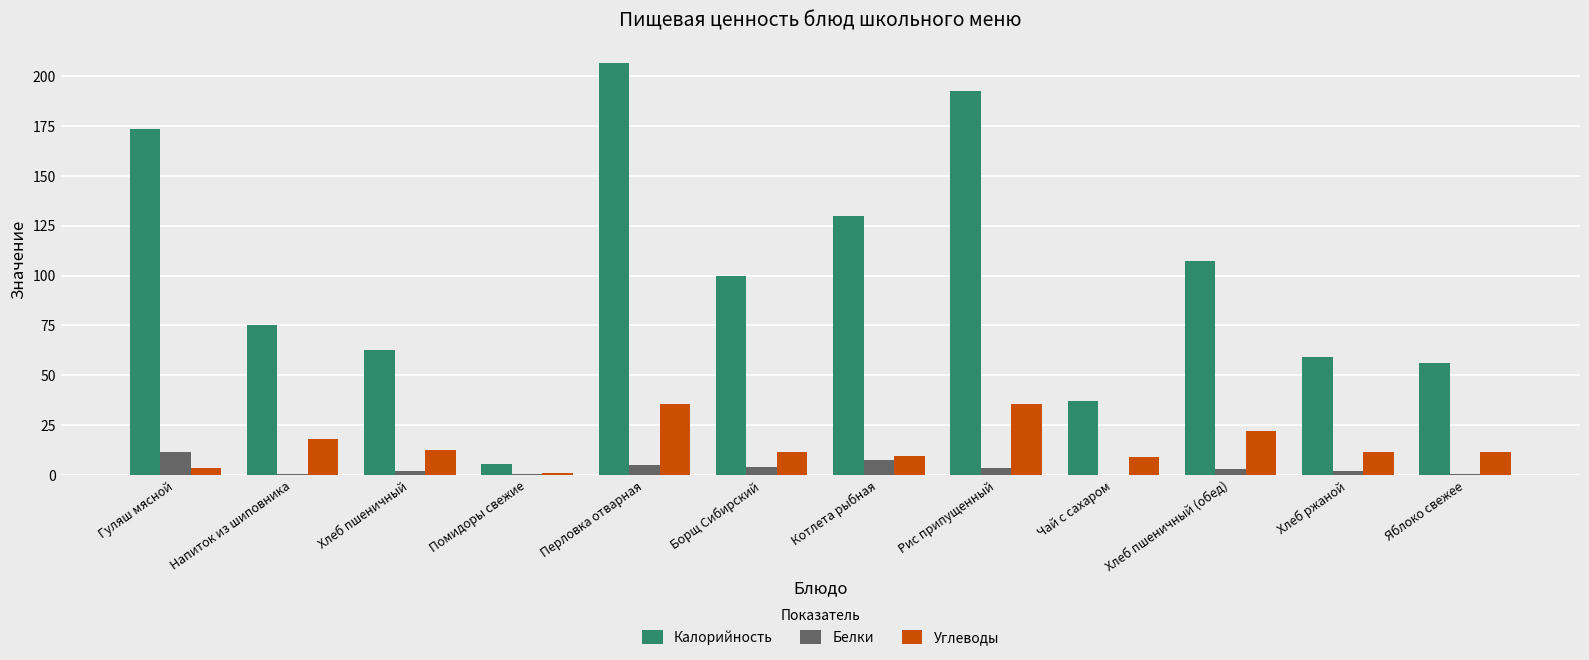

Which series has the largest total across all categories?

Калорийность